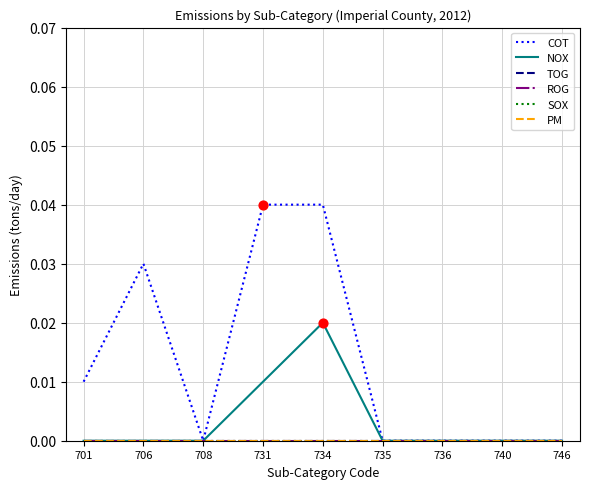

Is this an area chart (filled region under the line)?

No